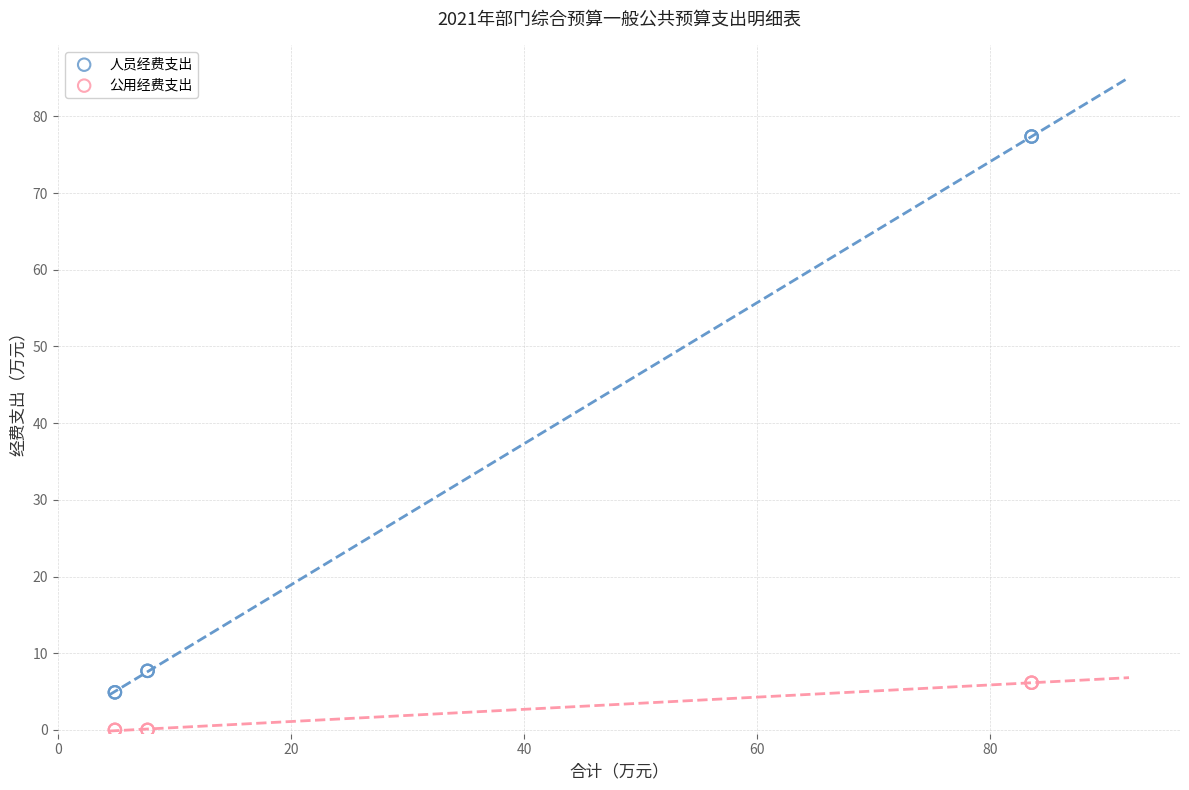

What is the X range (max minus min) for the scatter plot?

78.6